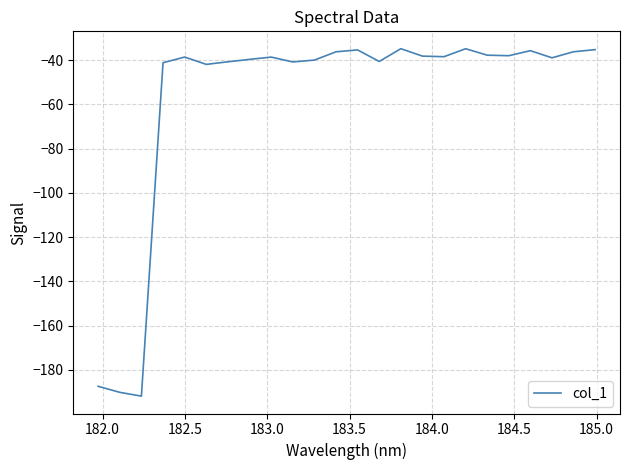

What is the minimum value shown in the chart?

-191.8